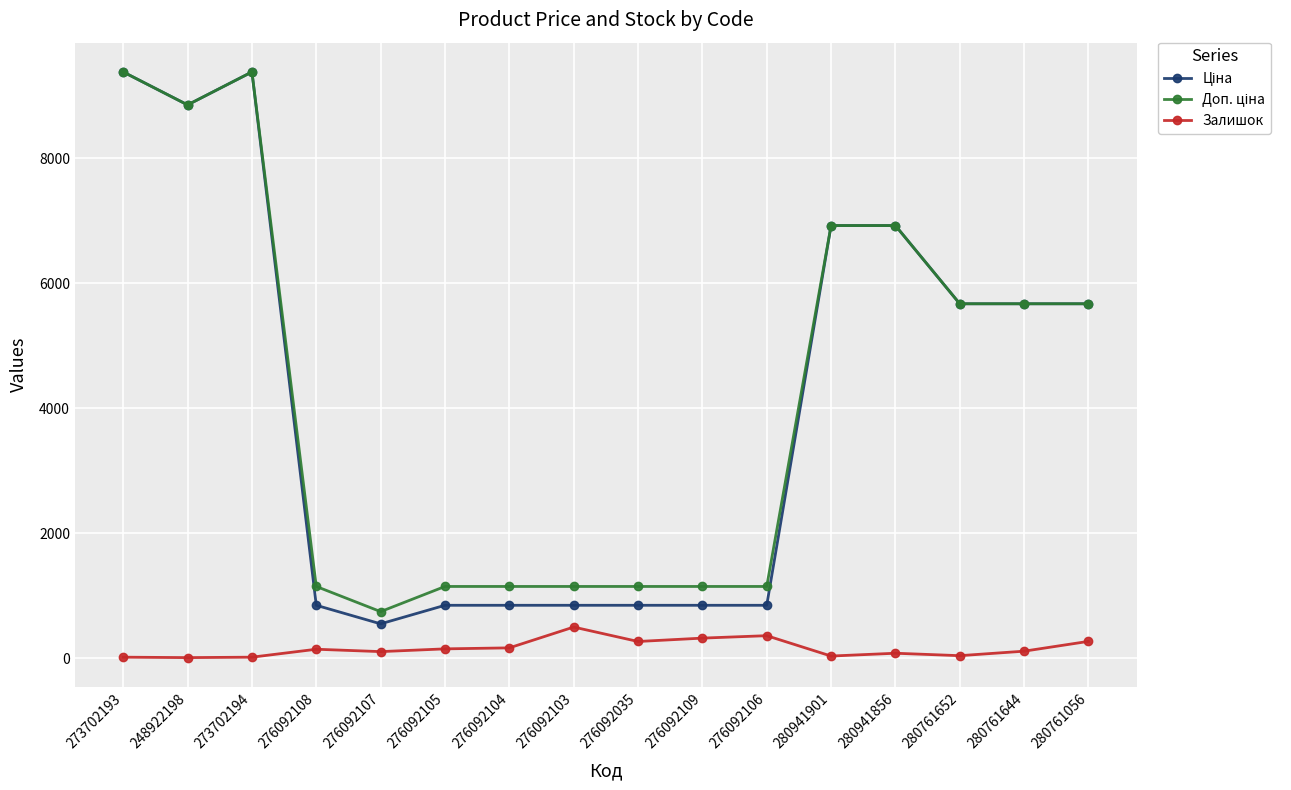

At how many categories does at least one series exceed 4844?

8